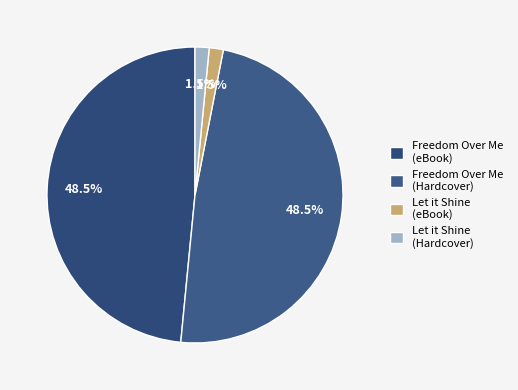

To the nearest percent, what is the average slice percentage?

25%